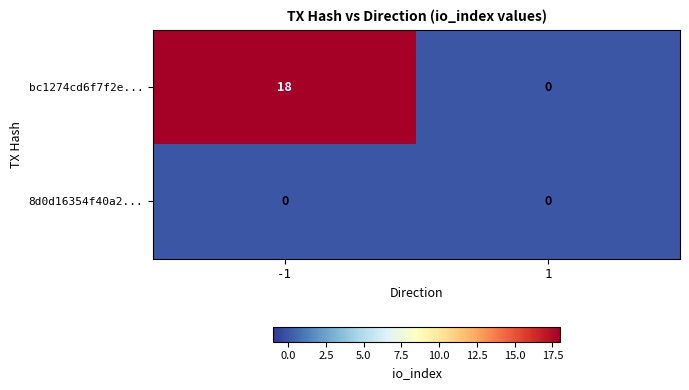

List the series in order of their overall mean, highest first.

bc1274cd6f7f2e..., 8d0d16354f40a2...